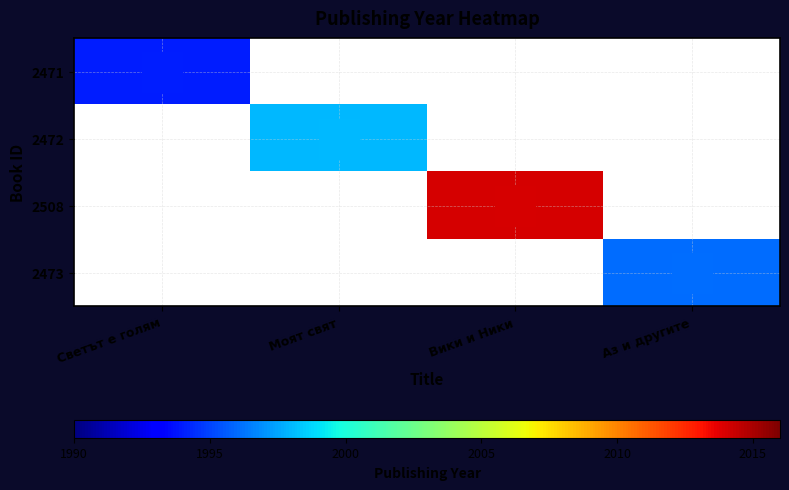

The 2471 series shows 1093.4 at Светът е голям. True or false?

False